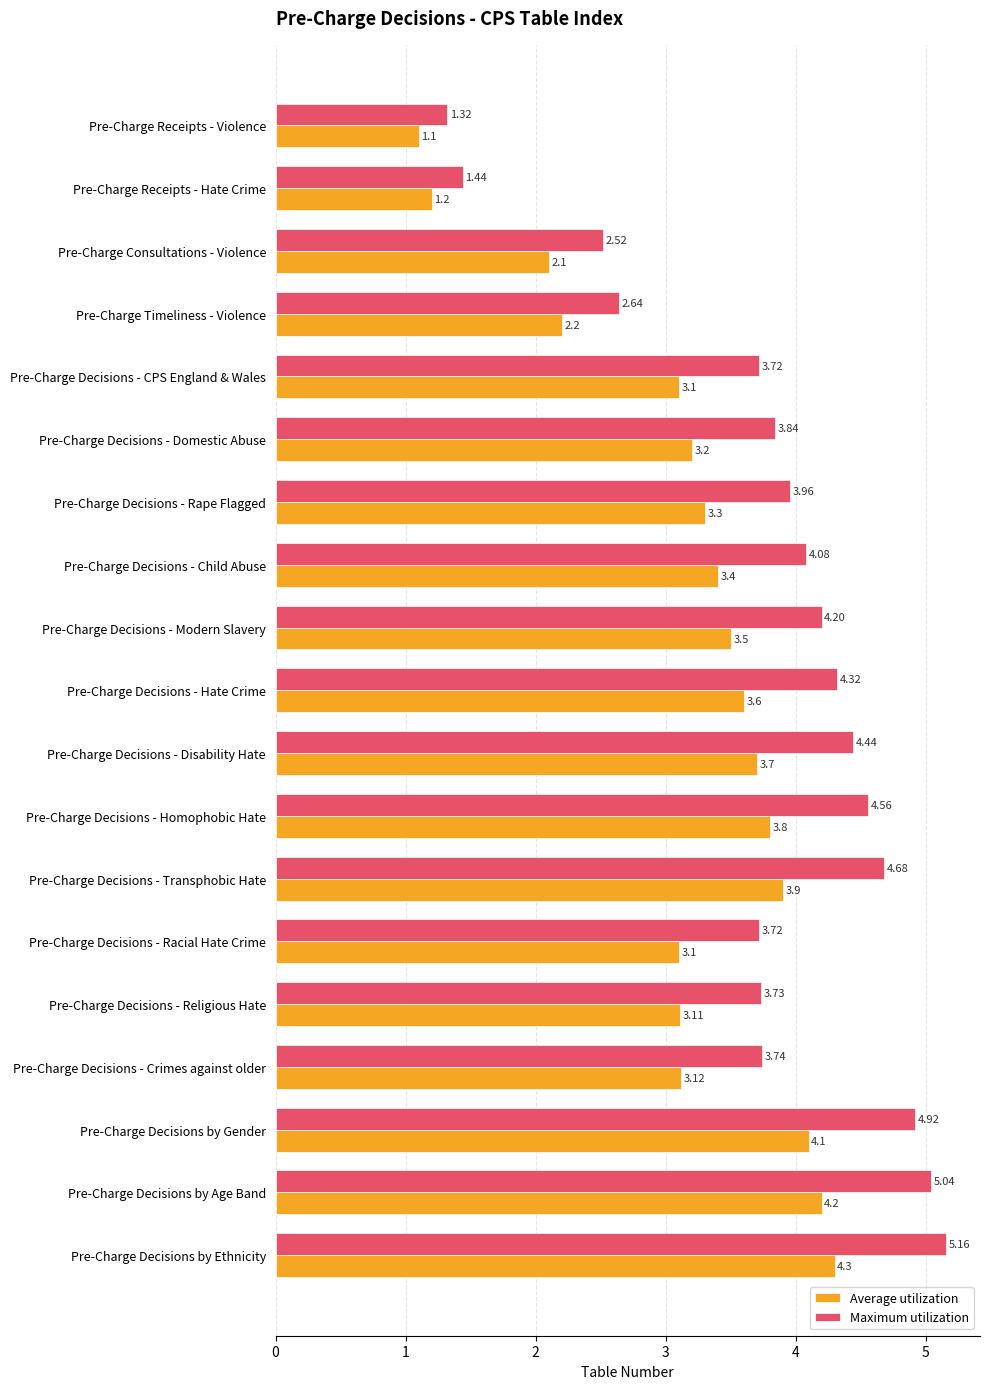

What is the difference between the maximum and minimum values in the Maximum utilization series?

3.8